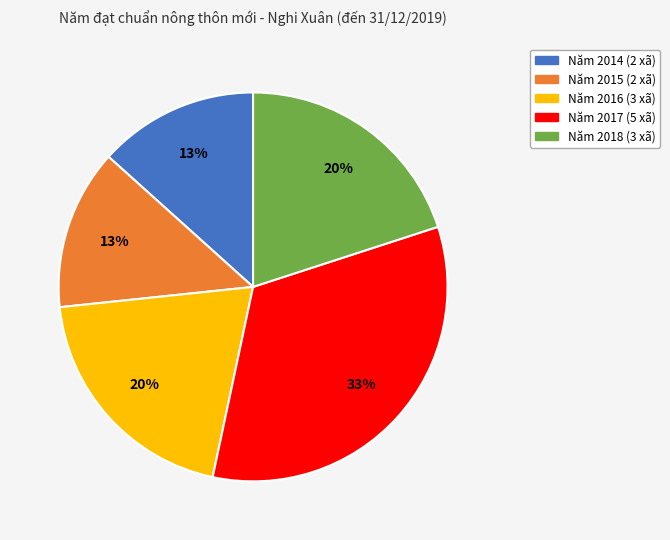

Is there any slice that represents more than half of the pie?

No